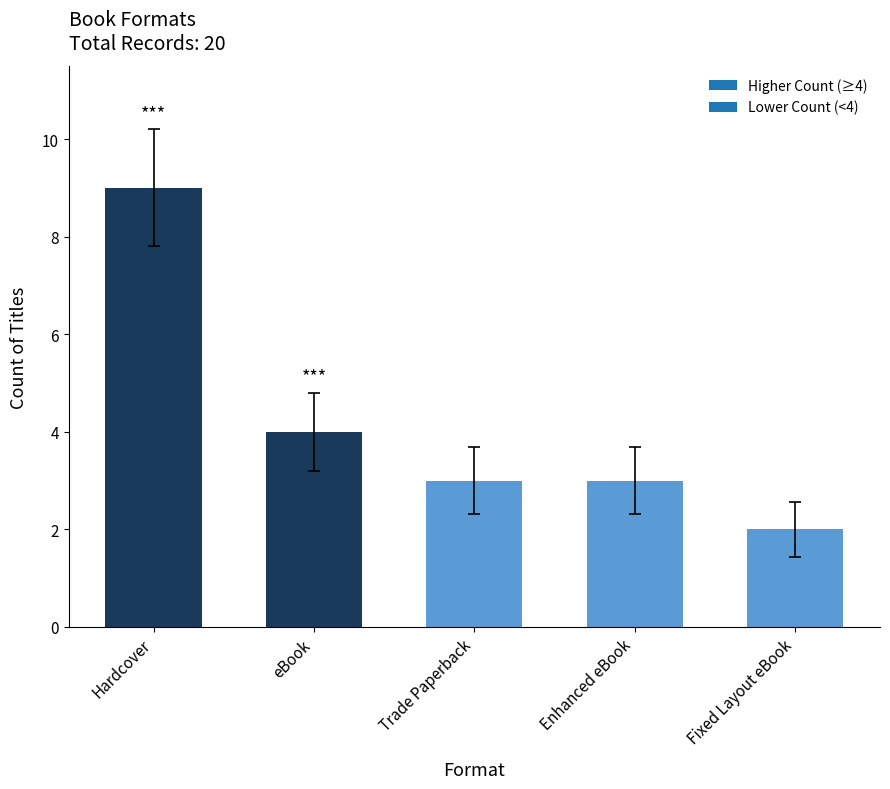

What is the sum of all values?

21